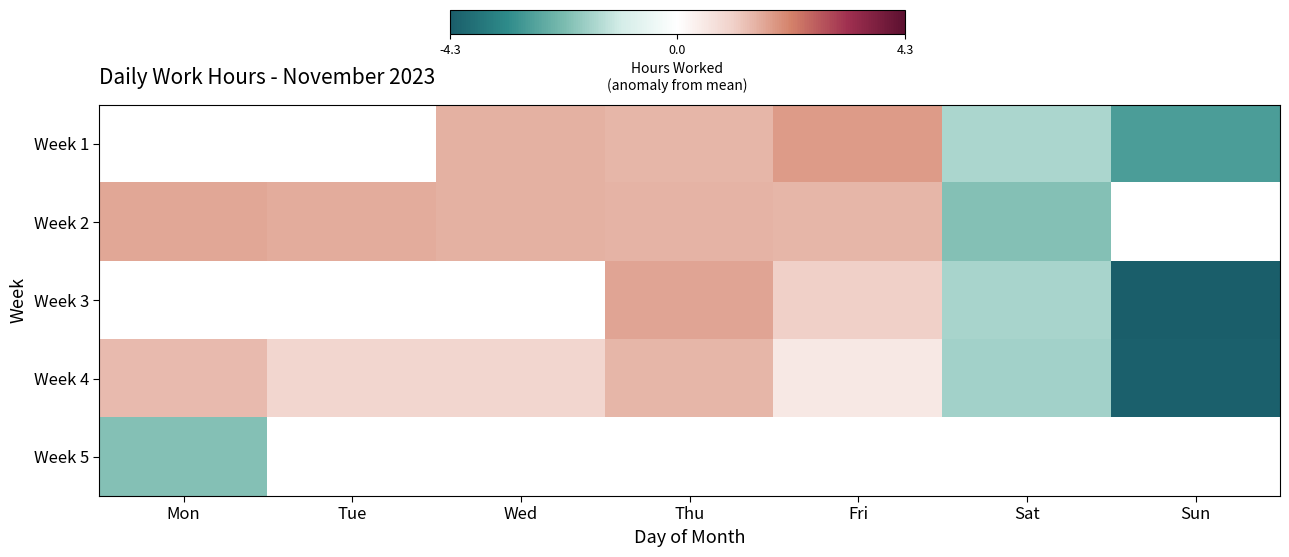

Is it true that Week 3 equals -2.0 at Sun?

False